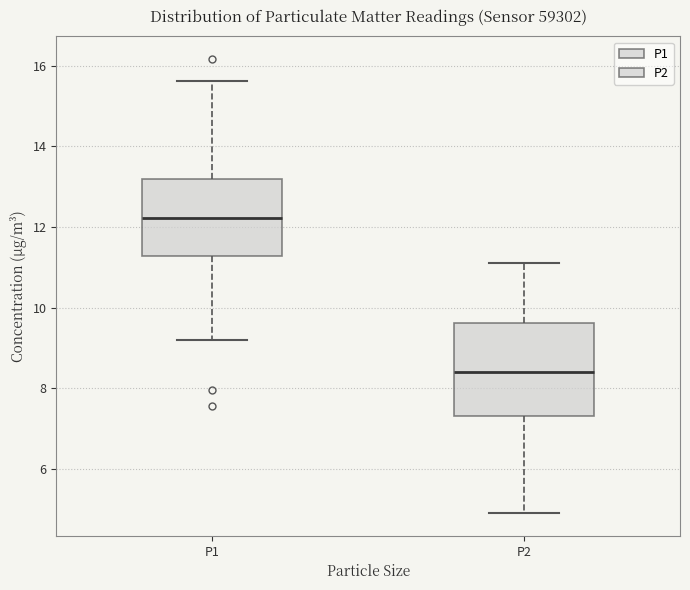

Which box has the lowest median line?

P2